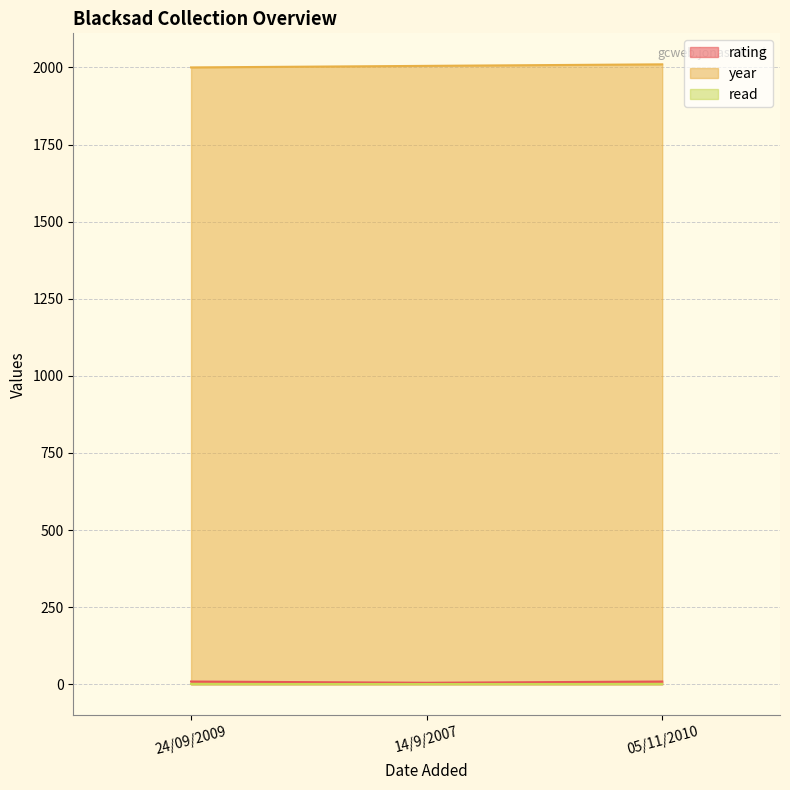

Which series has the largest total across all categories?

year